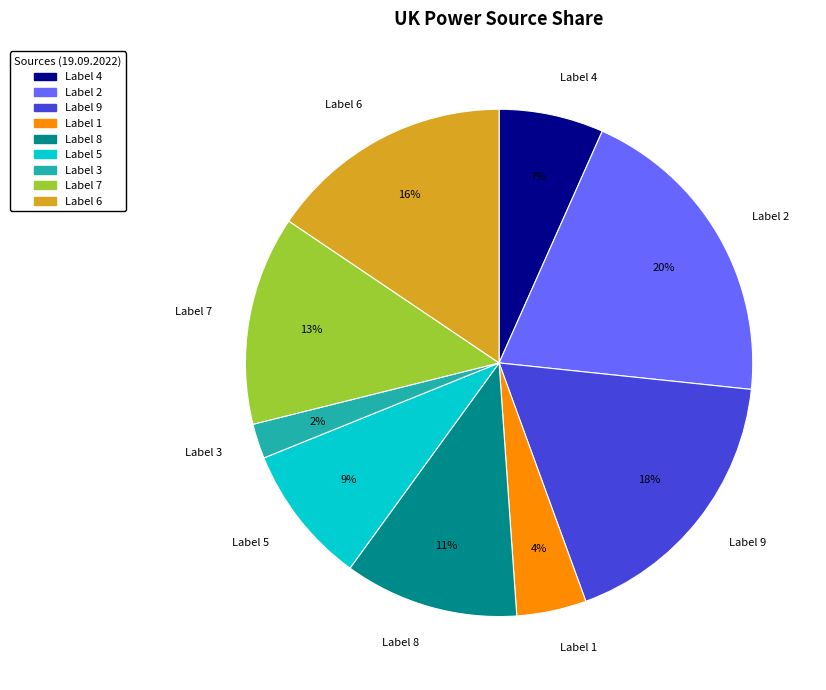

To the nearest percent, what is the difference between the Label 3 and Label 2 slice percentages?

18%